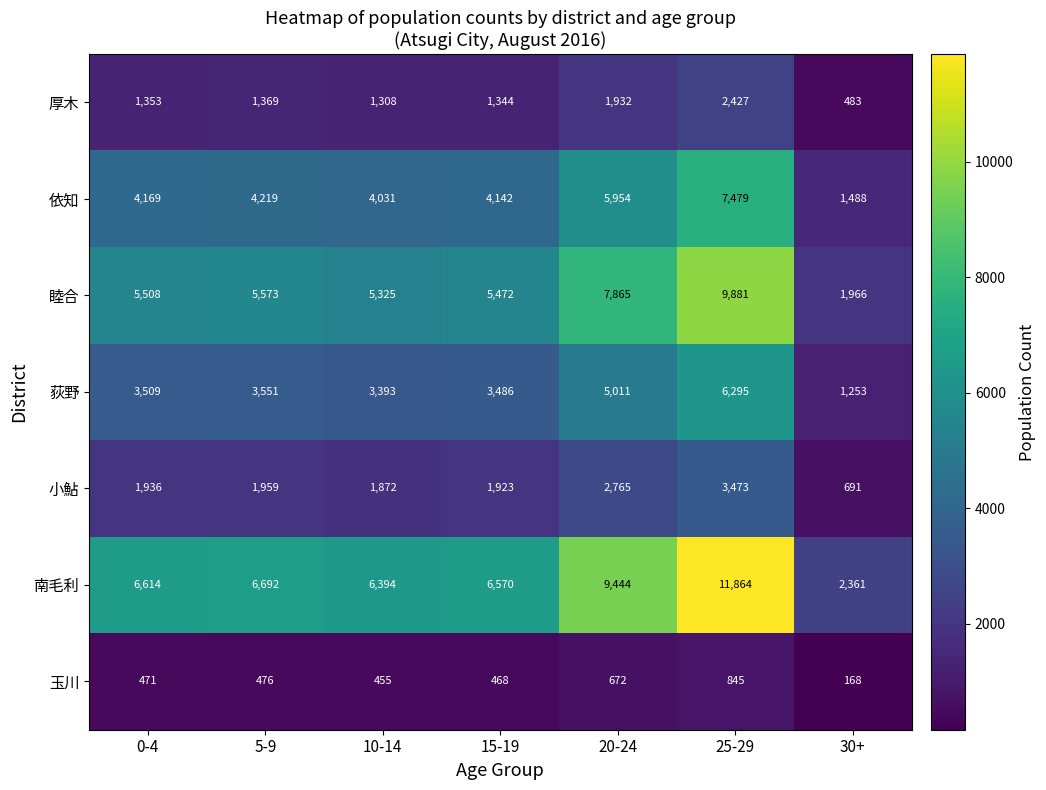

Which series changed the most between 5-9 and 20-24?

南毛利